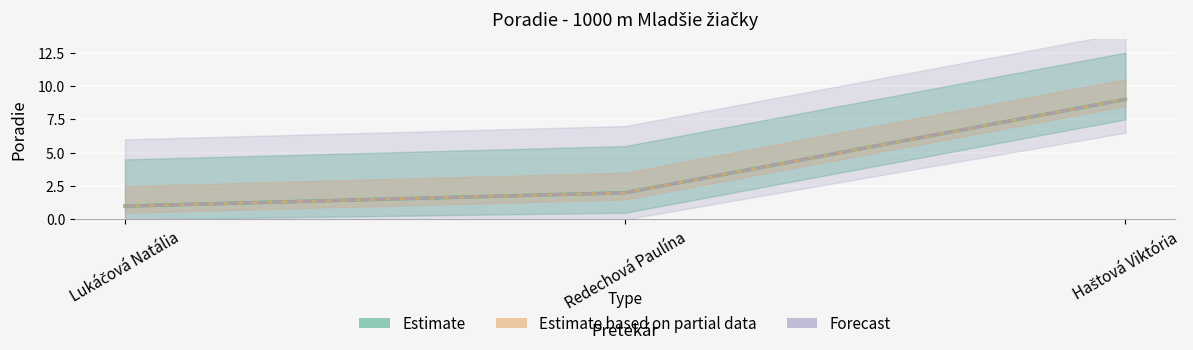

Reading right to left, what are all the values shown in this chart?

Haštová Viktória=9	Redechová Paulína=2	Lukáčová Natália=1